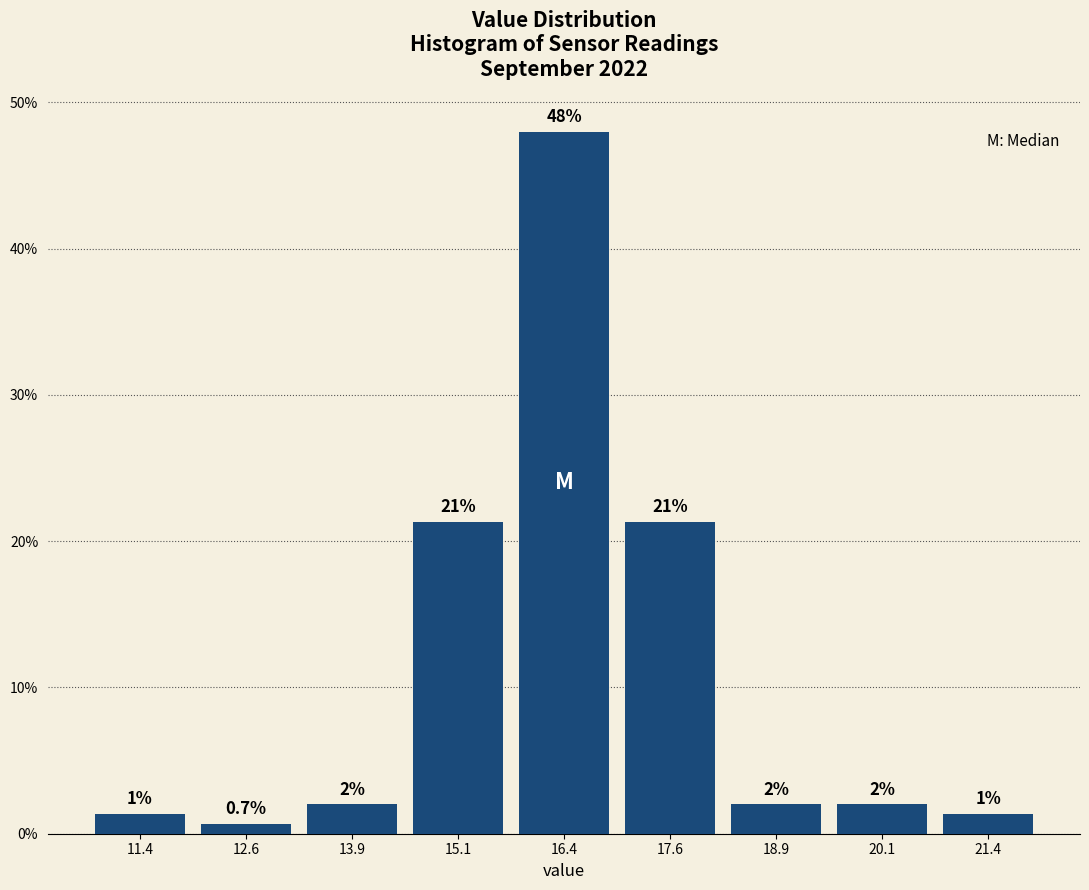

Which range on the x-axis has the tallest bar?

15.75 to 17.00